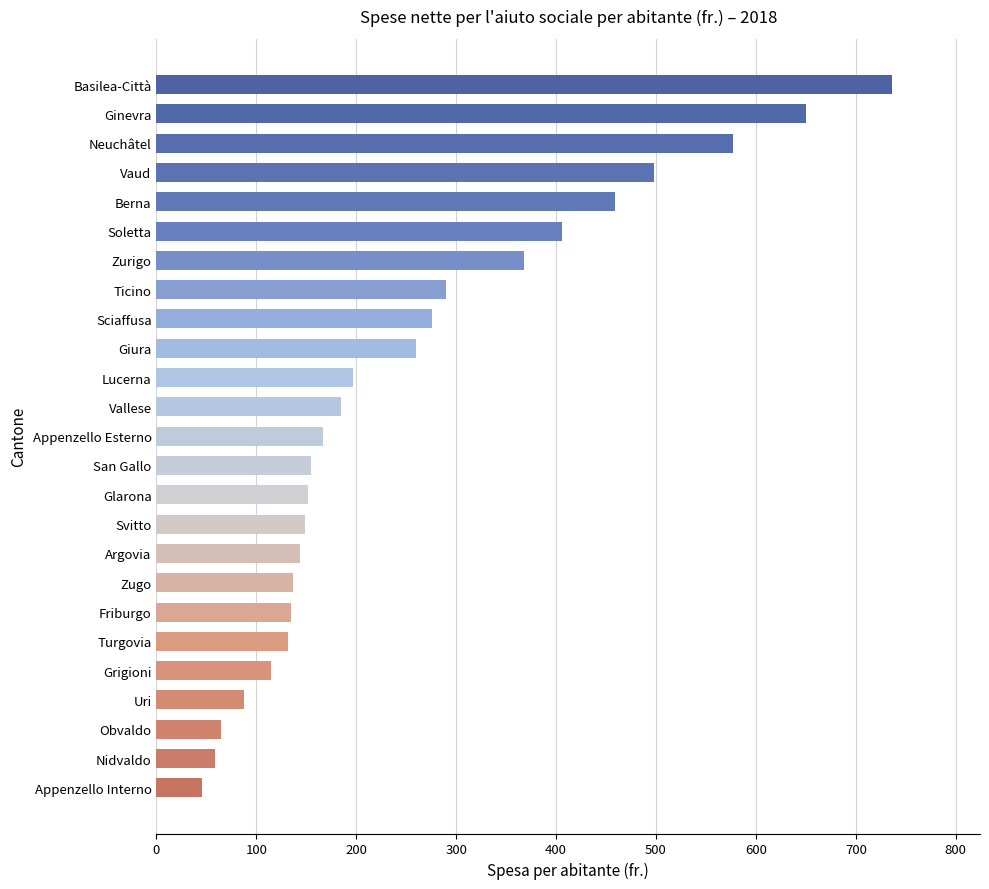

What is the change in value from Zugo to Appenzello Esterno?

+30